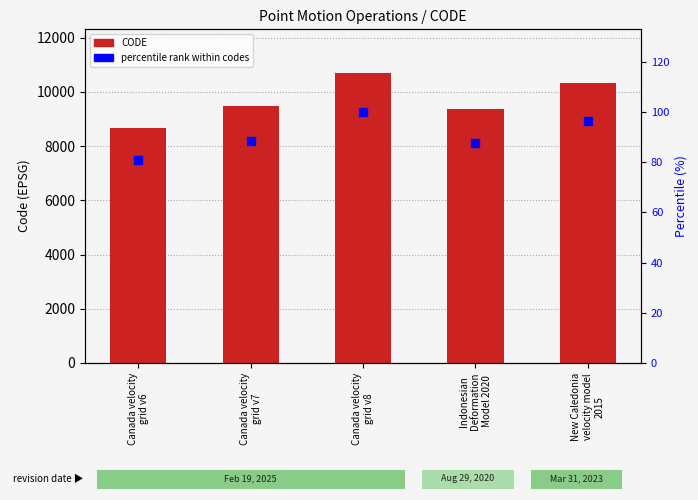

What are all the series names shown in the legend?

CODE, percentile rank within codes